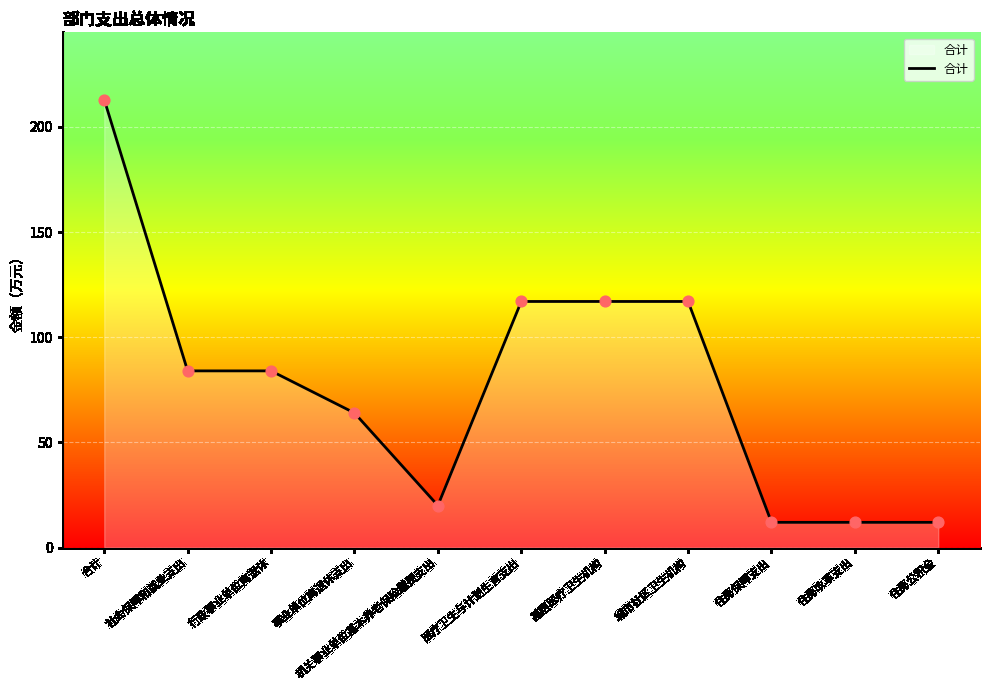

What is the change in value from 机关事业单位基本养老保险缴费支出 to 基层医疗卫生机构?

+97